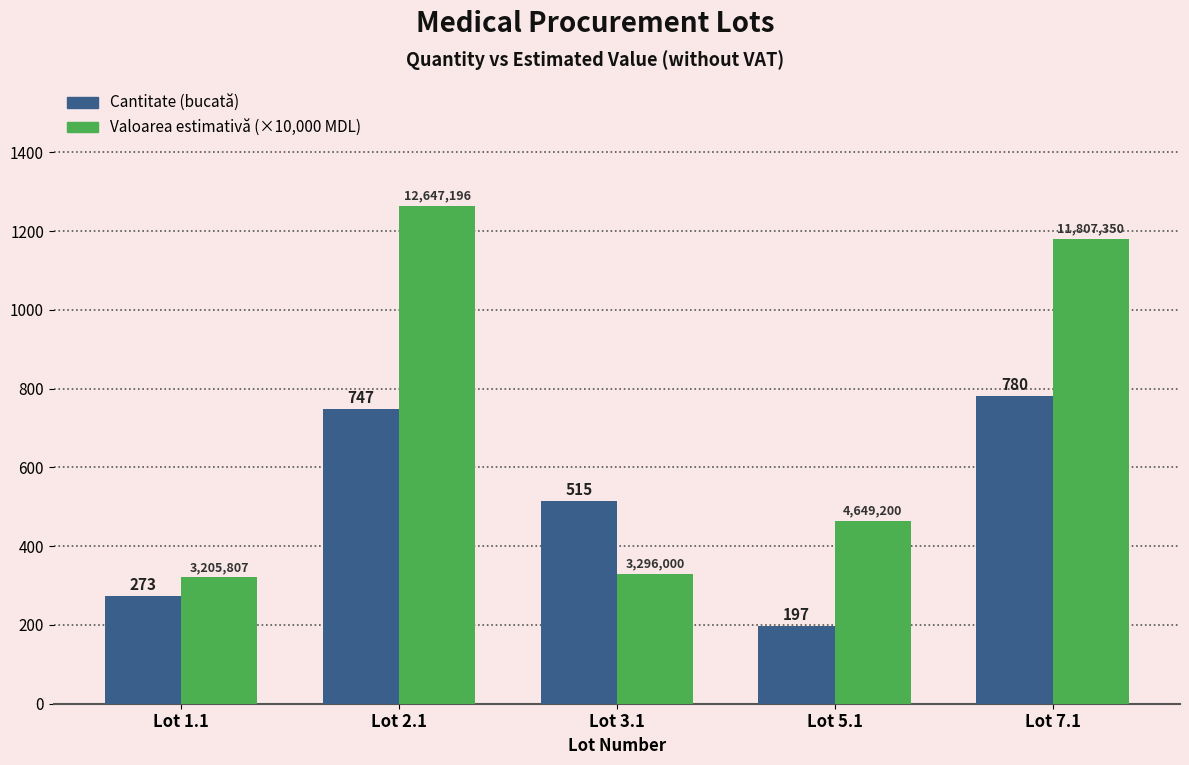

What is the difference between the maximum and second lowest values in the Valoarea estimativă (×10,000 MDL) series?

935.1